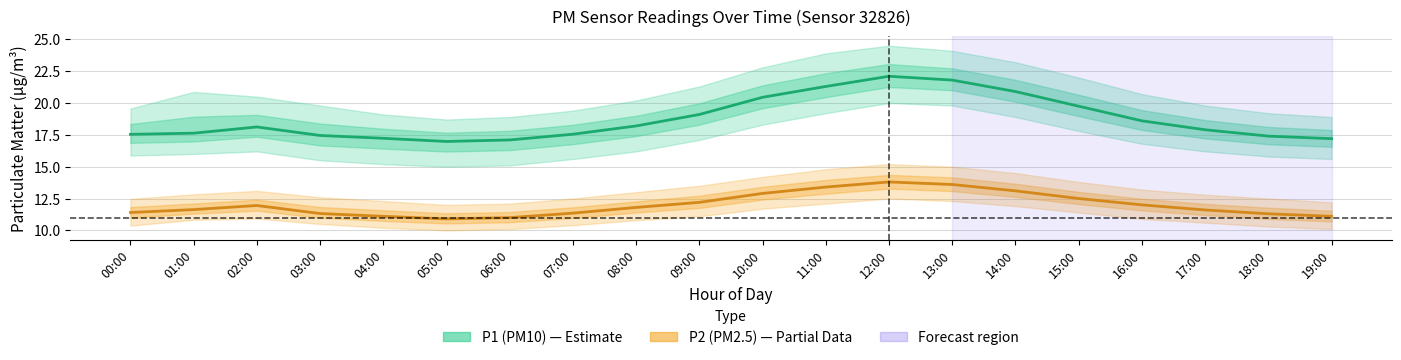

At 09:00, list the series in order from largest to smallest.

P1 (PM10), P2 (PM2.5)